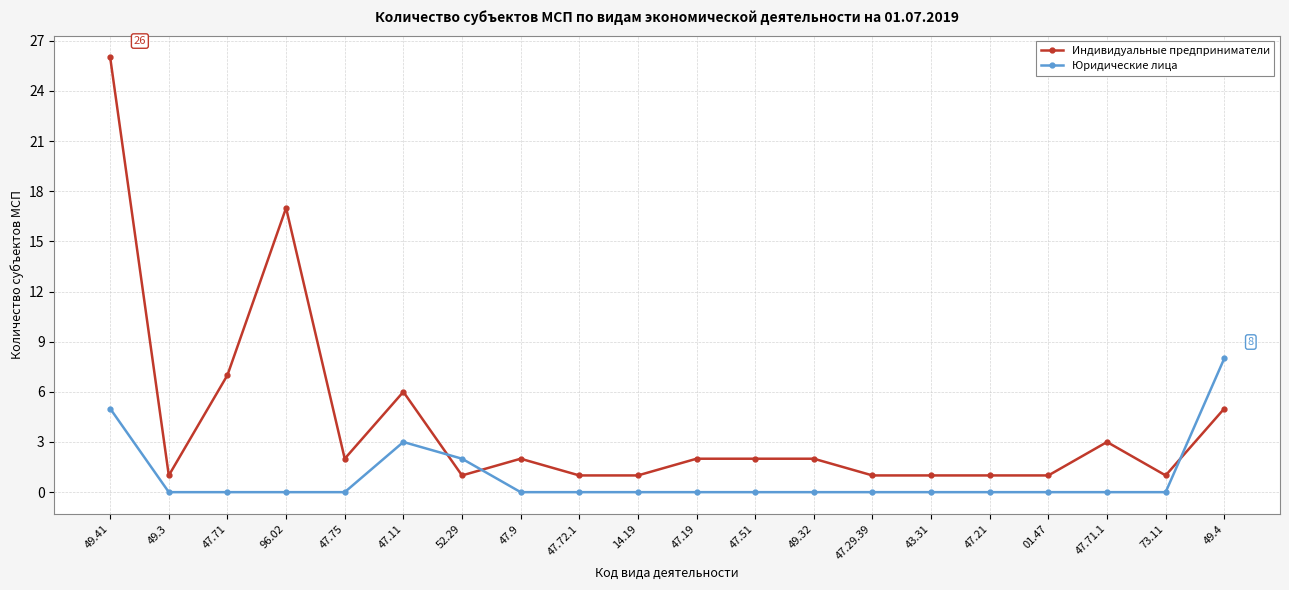

At which category does Индивидуальные предприниматели reach its first local valley?

49.3